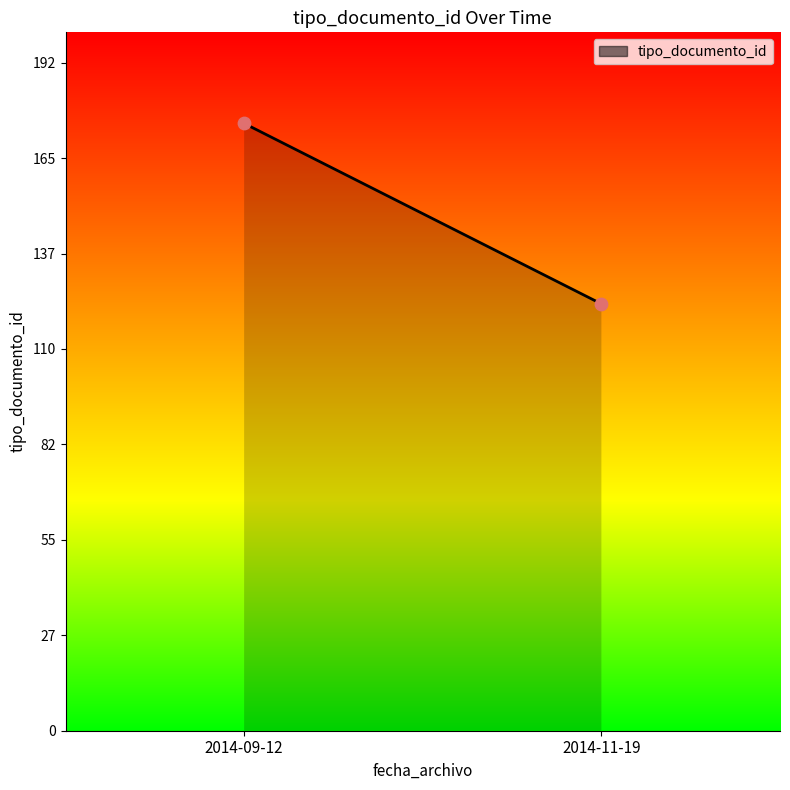

What is the average Y value?

149